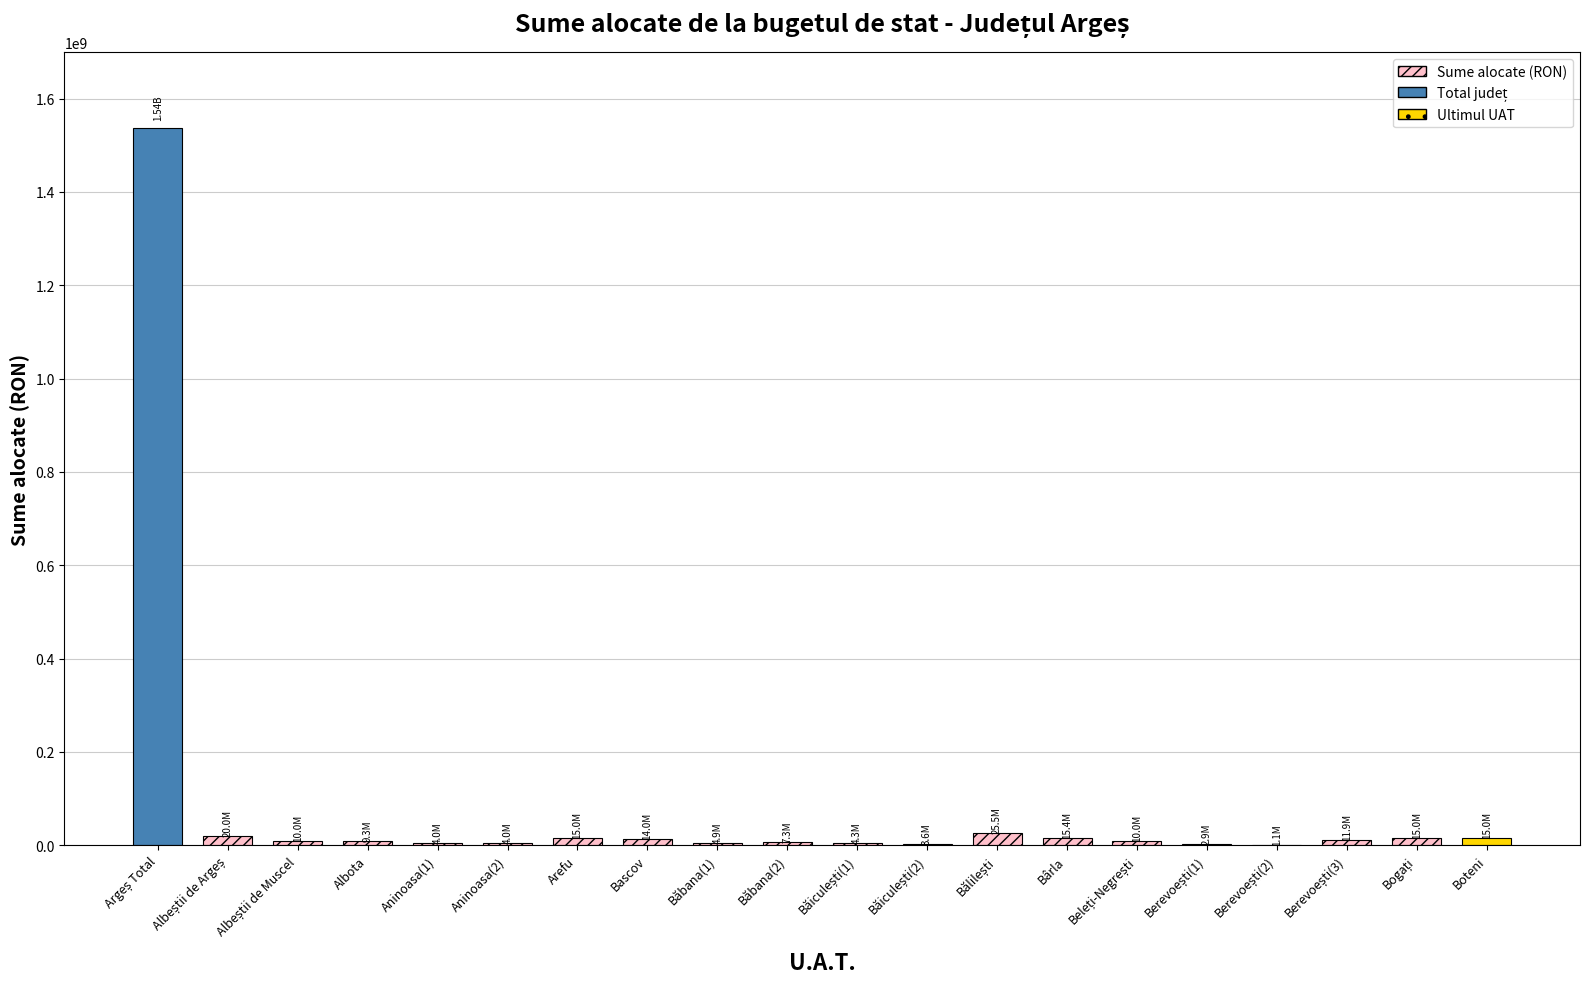

How many values are below 10000000?

9